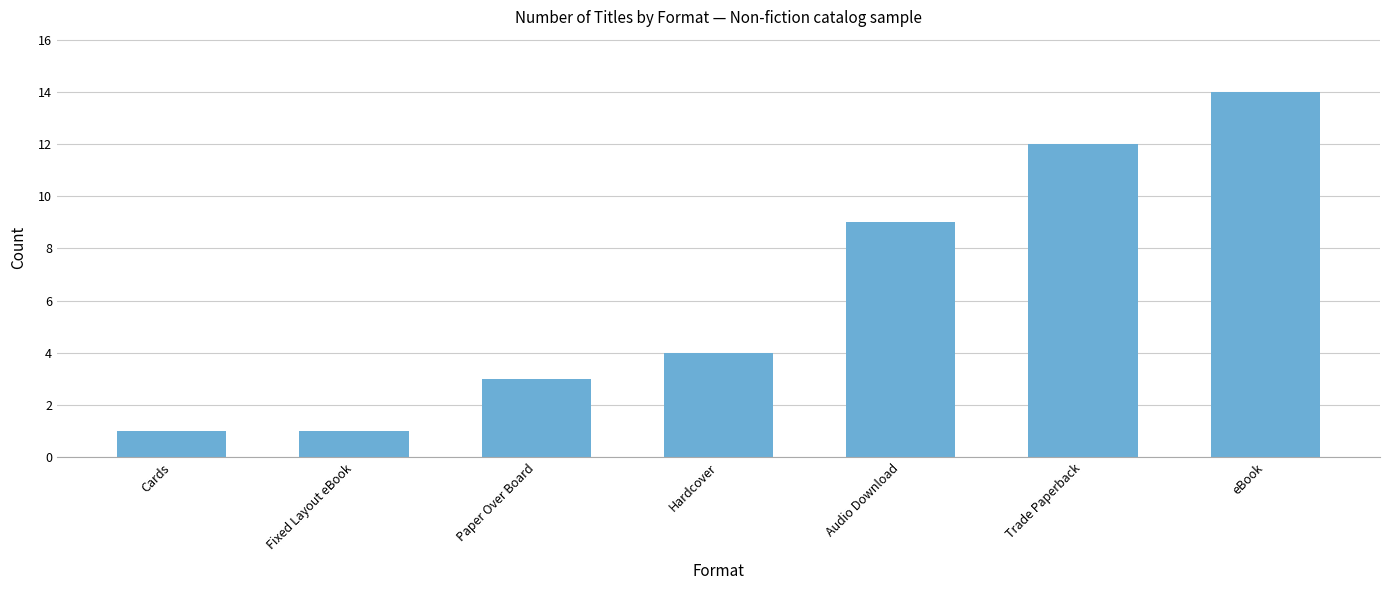

What is the label of the 1st bar from the left?

Cards